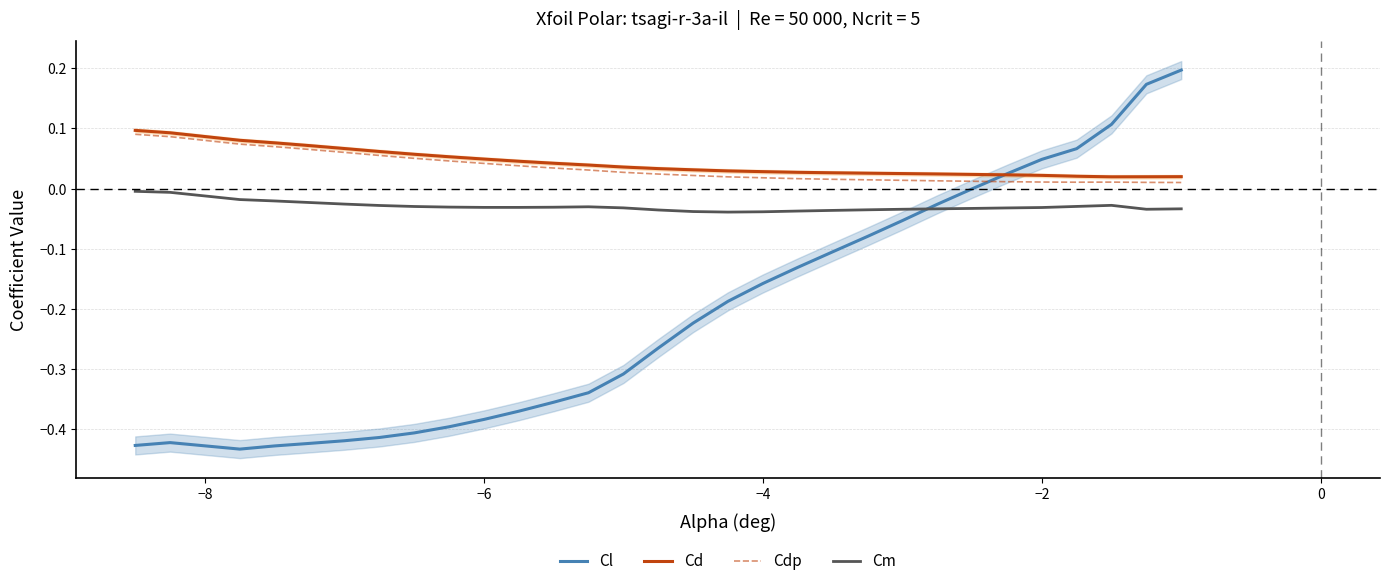

How many times do Cl and Cm cross each other?

1